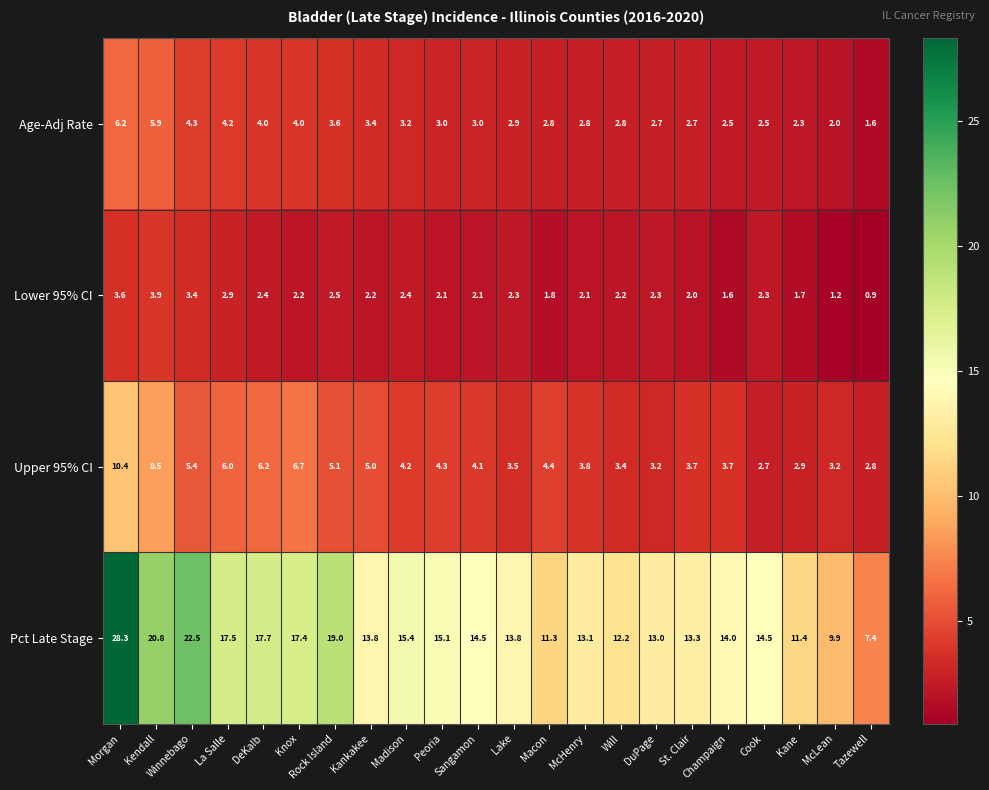

At La Salle, list the series in order from smallest to largest.

Lower 95% CI, Age-Adj Rate, Upper 95% CI, Pct Late Stage